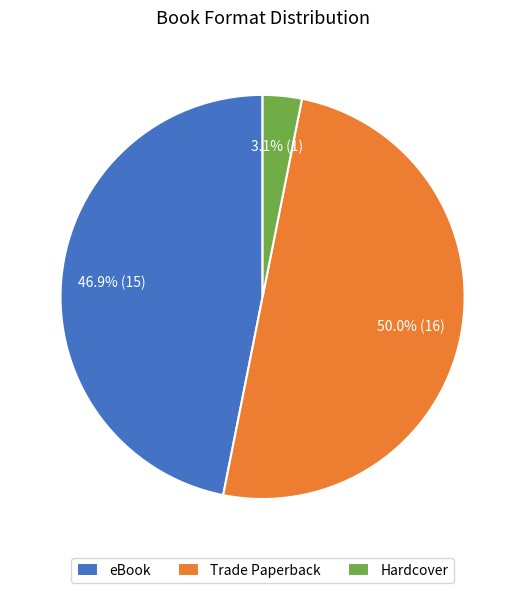

Combined, what portion of the pie is Trade Paperback and Hardcover?

53.1%